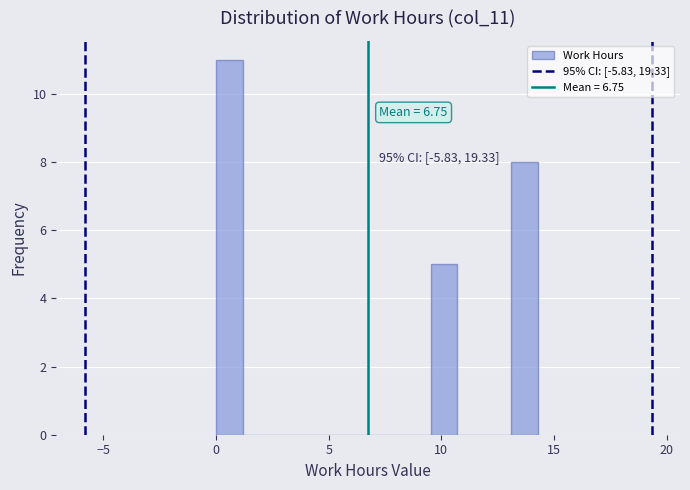

Read against the x-axis, roughly where is the centre of the tallest bar?

0.5